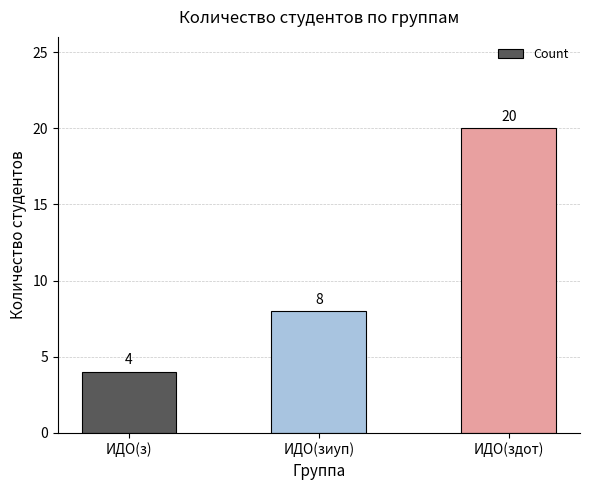

How many data points does each series have?

3